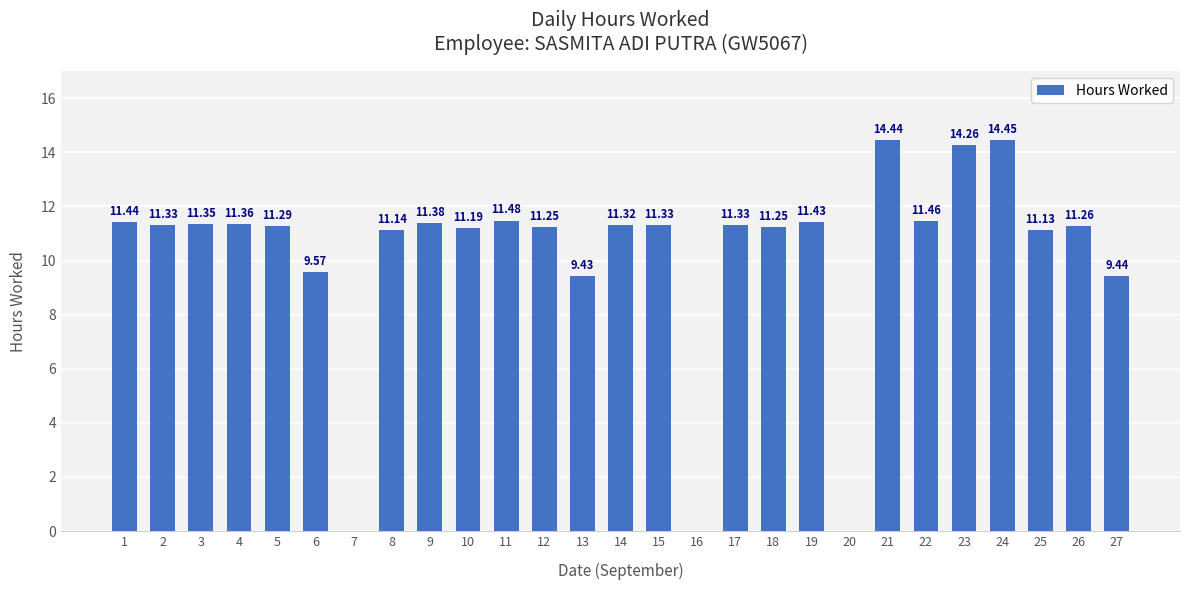

What is the average value?

10.2